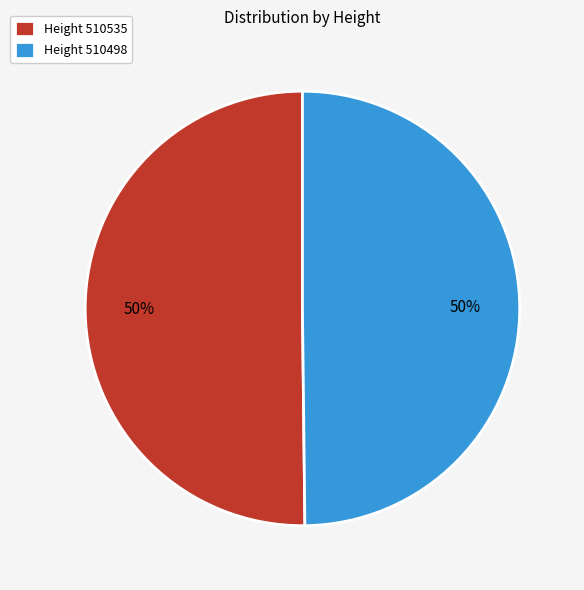

Is the sum of Height 510535 and Height 510498 greater than half?

Yes